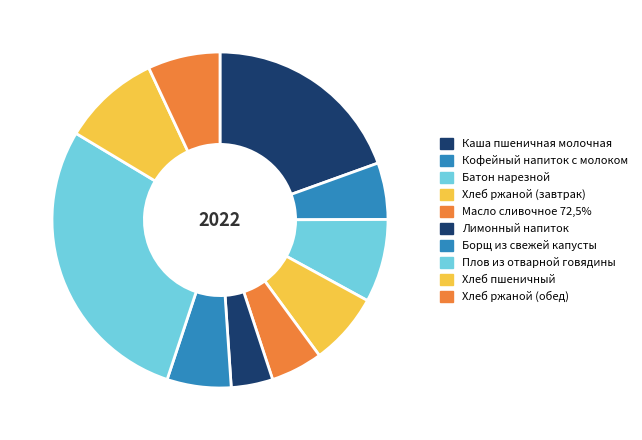

Do Хлеб ржаной (обед) and Батон нарезной together represent more than half of the pie?

No